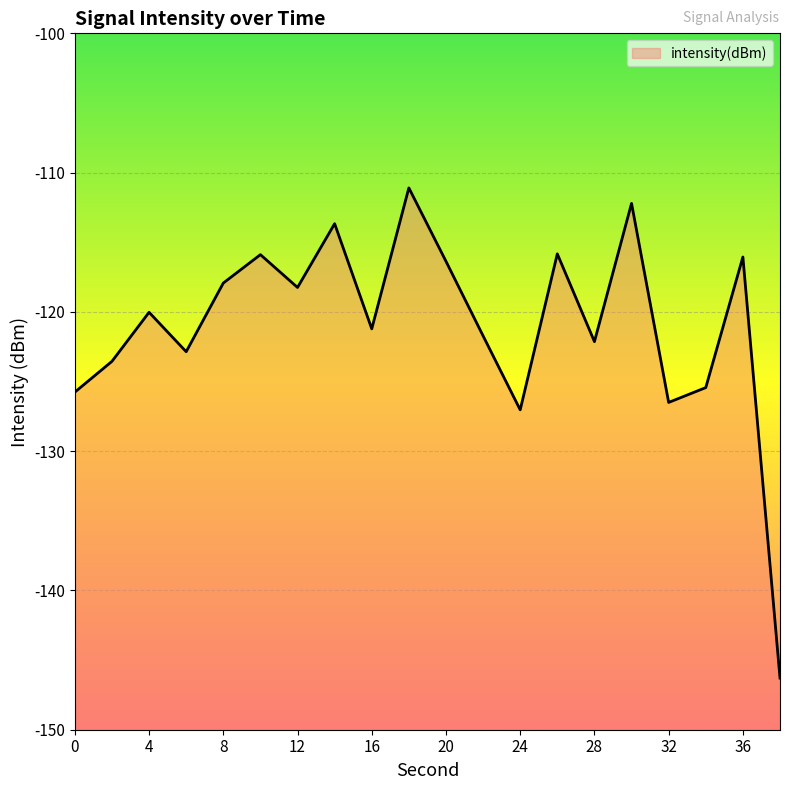

How many interior local peaks (higher than both neighbors) does the data have?

7